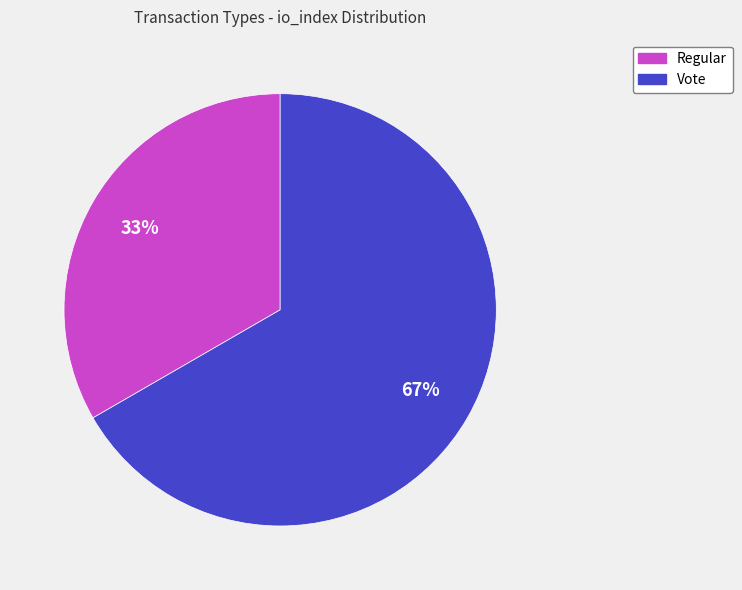

Do Vote and Regular together represent more than half of the pie?

Yes